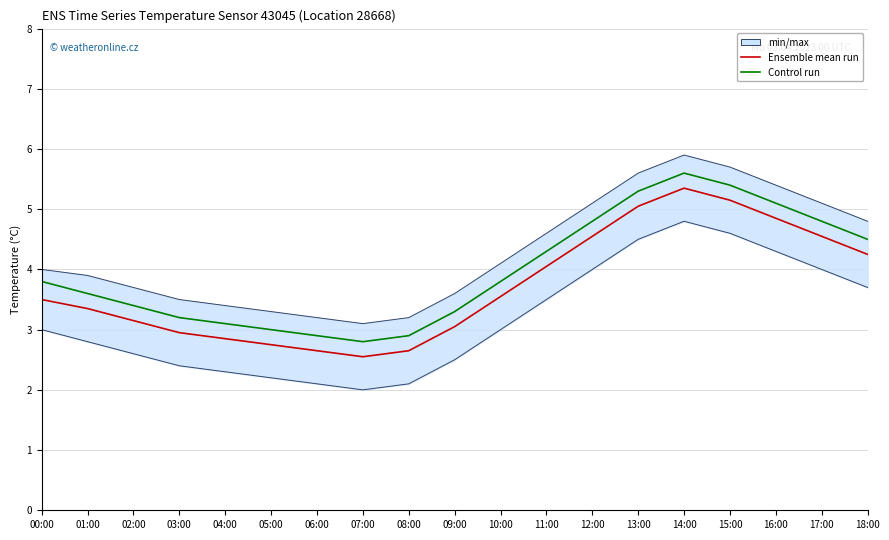

How many lines are shown in the chart?

2